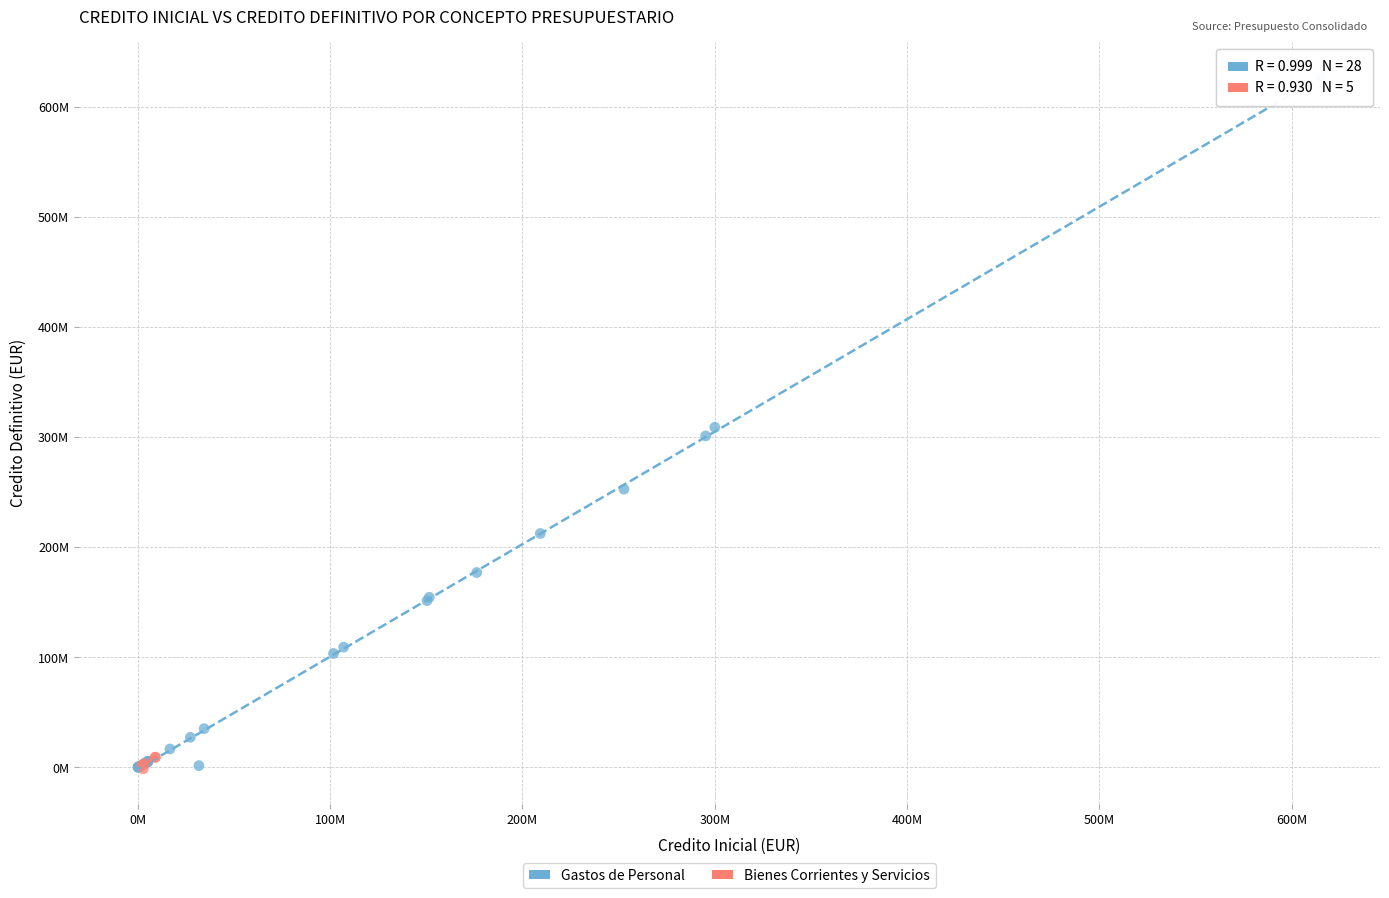

Which series has the largest Y range (max minus min)?

Gastos de Personal